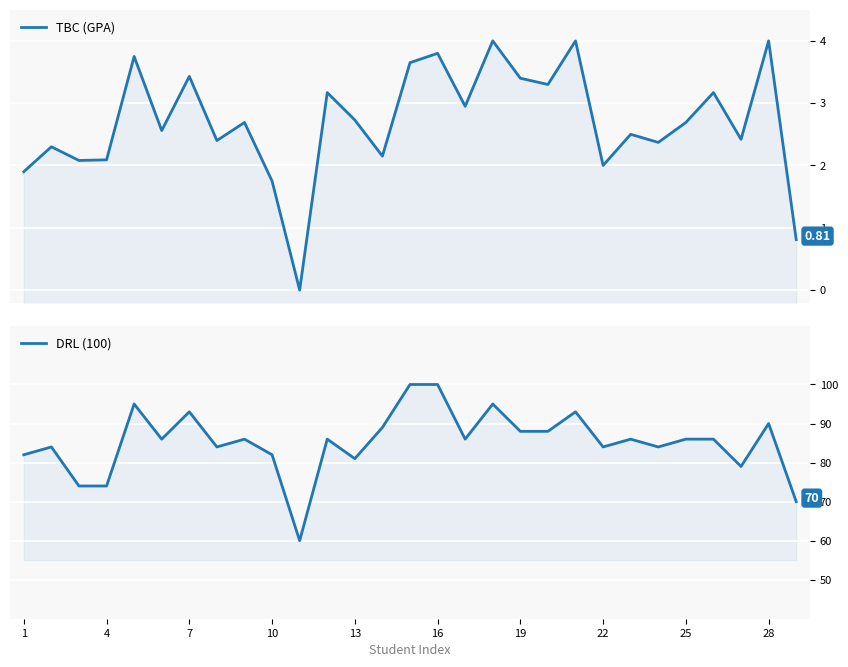

In DRL (100), how many points are lower than both neighbors (excluding endpoints)?

8